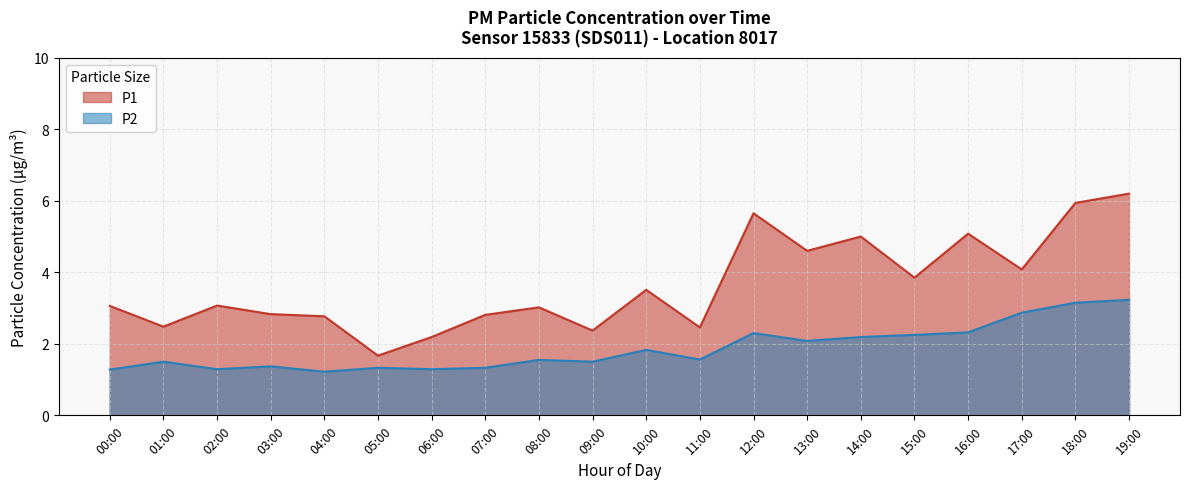

True or false: P2 and P1 intersect in this chart.

False